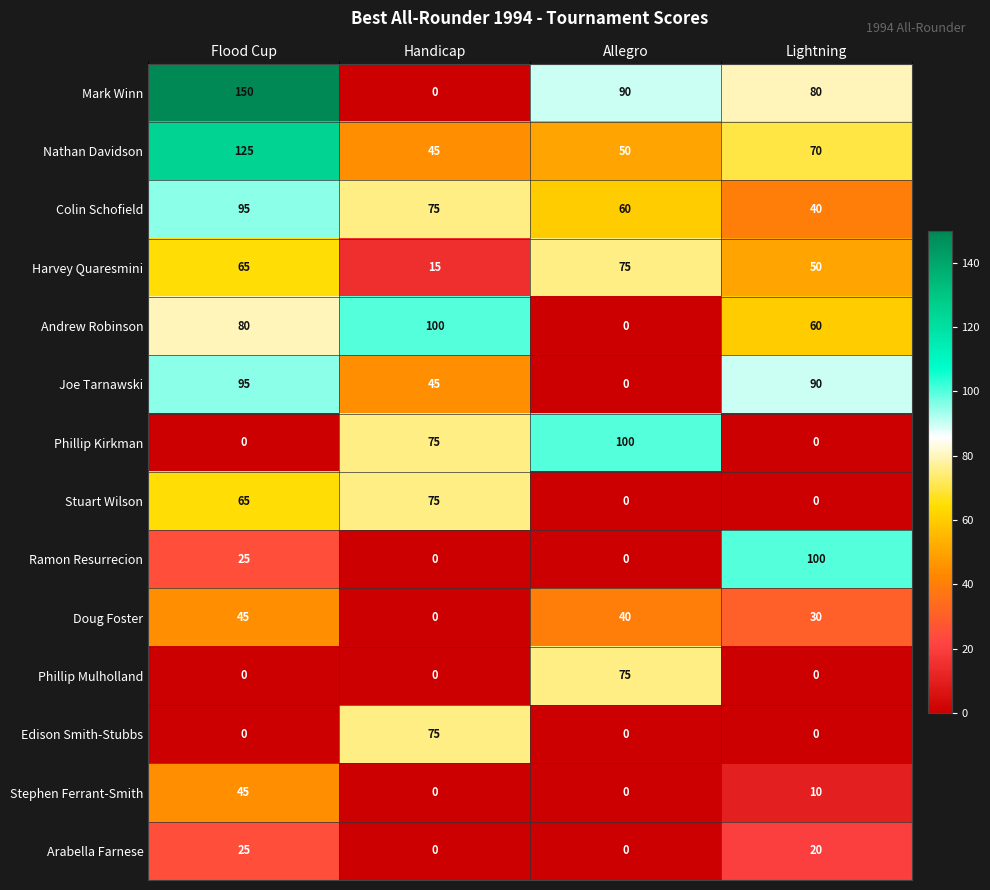

What is the spread (max minus min) of values at Handicap?

100